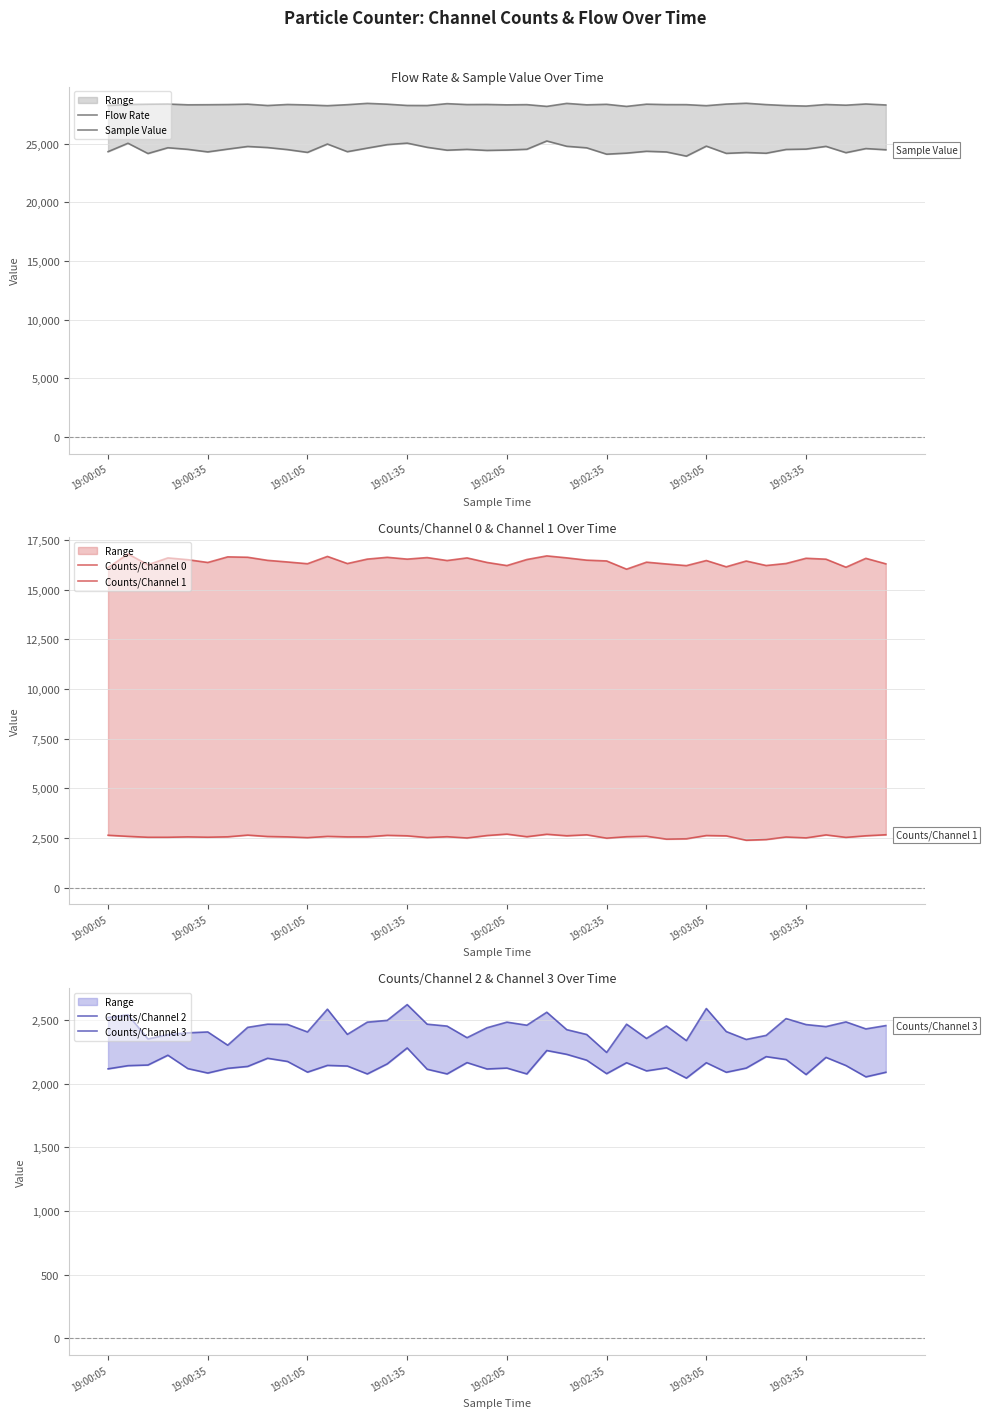

List the labels in order of Counts/Channel 3 value, smallest first.

25, 19:03:05, 29, 32, 19:01:05, 27, 18, 33, 19:01:35, 24, 12, 19:02:05, 19:02:35, 10, 31, 23, 38, 19, 19:03:35, 36, 17, 28, 39, 21, 35, 9, 8, 16, 26, 13, 20, 37, 14, 34, 19:00:05, 19:00:35, 22, 11, 30, 15